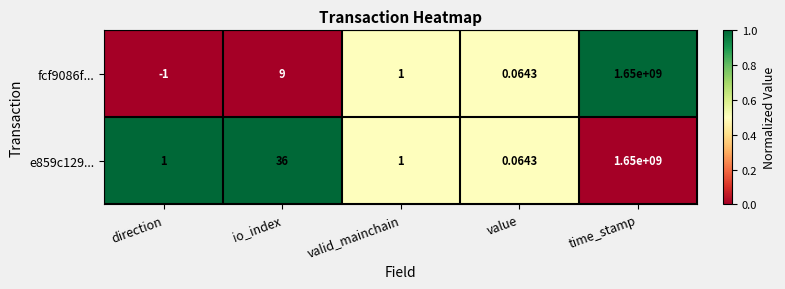

Where does the fcf9086f... series first go above 1?

io_index